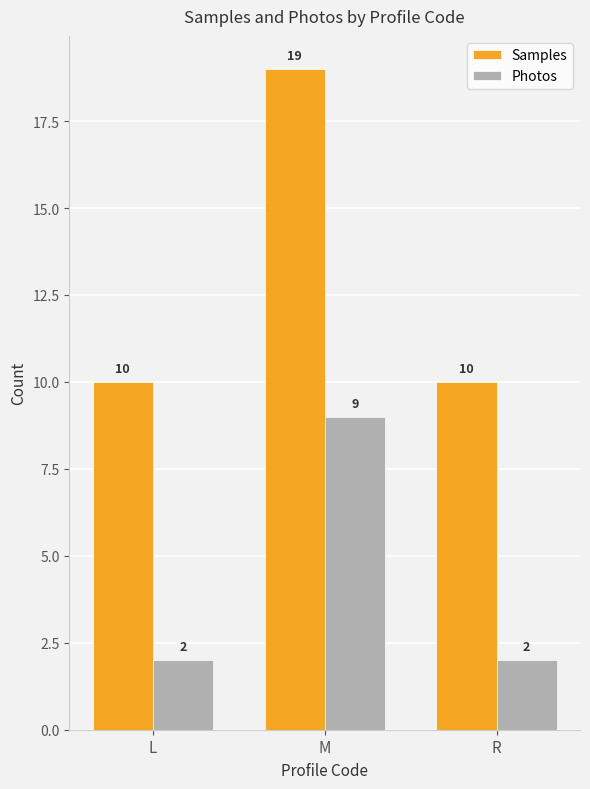

Between M and R, which series saw the biggest shift?

Samples